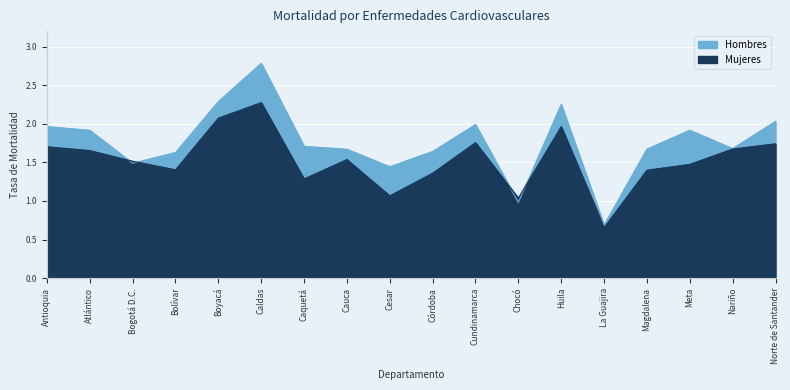

What is the difference between the maximum and minimum values in the Hombres series?

2.1